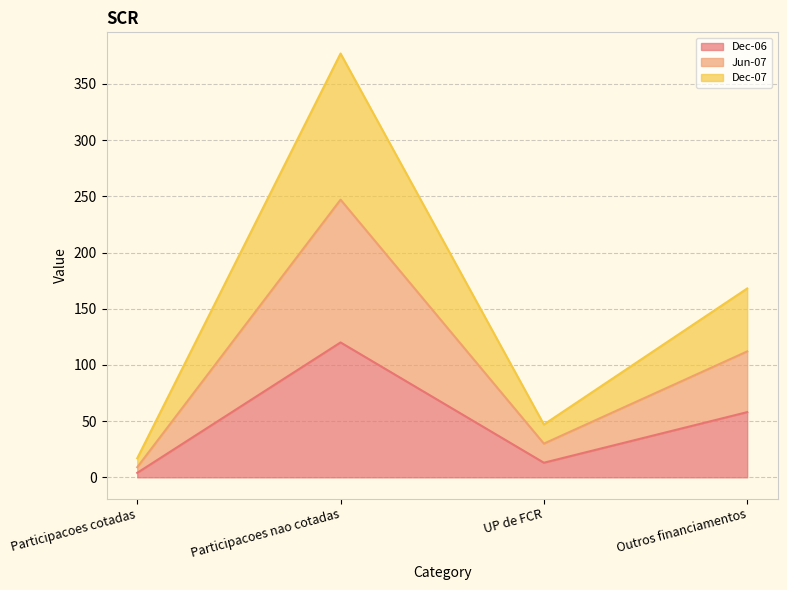

Reading right to left, transcribe the values for Dec-06.

58	13	120	4